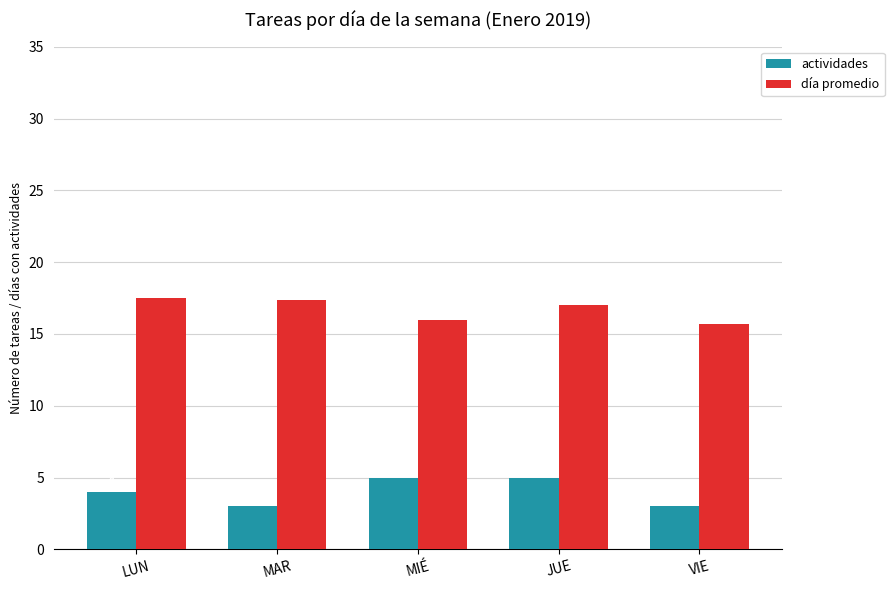

The value of día promedio at JUE is 17.0. True or false?

True